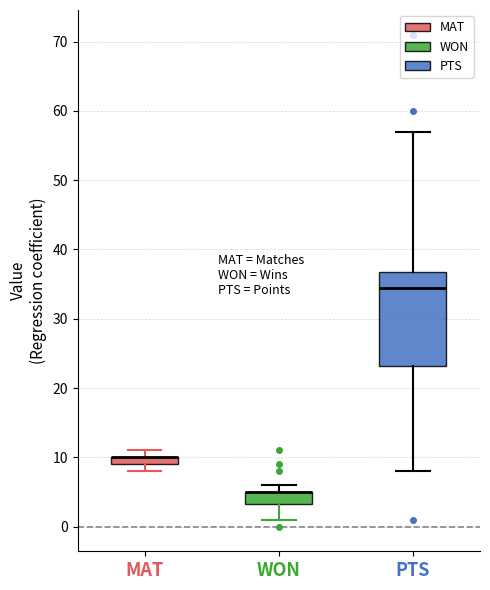

Comparing the boxes themselves (not the whiskers), which one is the tallest?

PTS